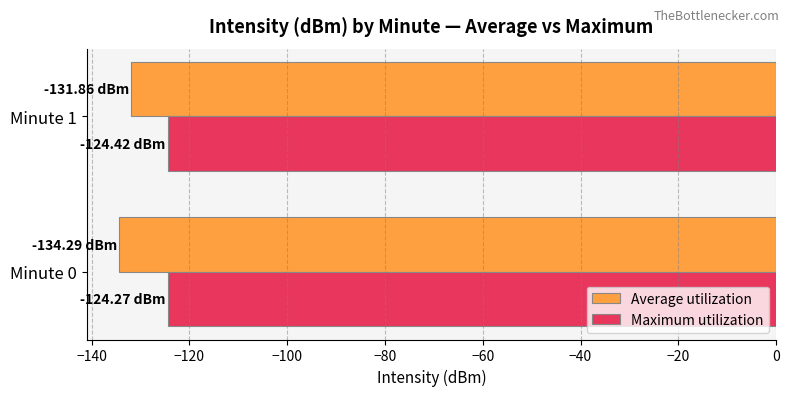

What is the sum of all Average utilization values?

-266.1